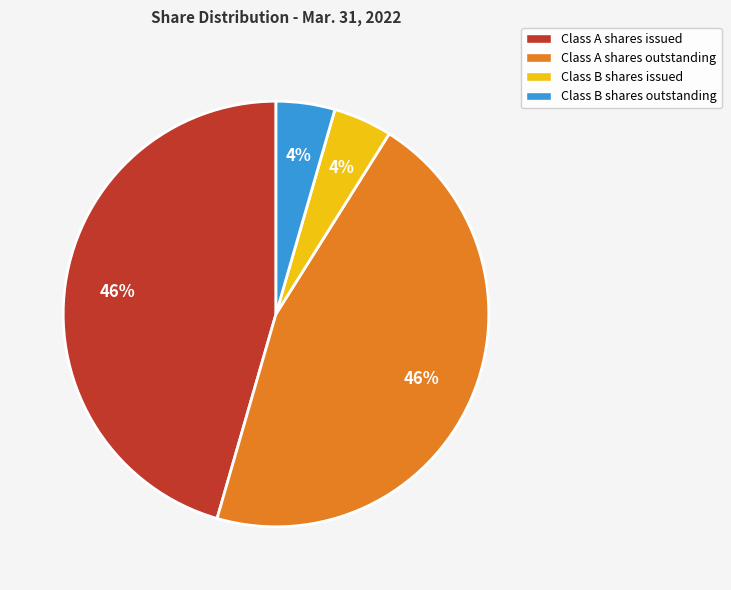

What percentage is the Class B shares issued slice, to the nearest percent?

4%